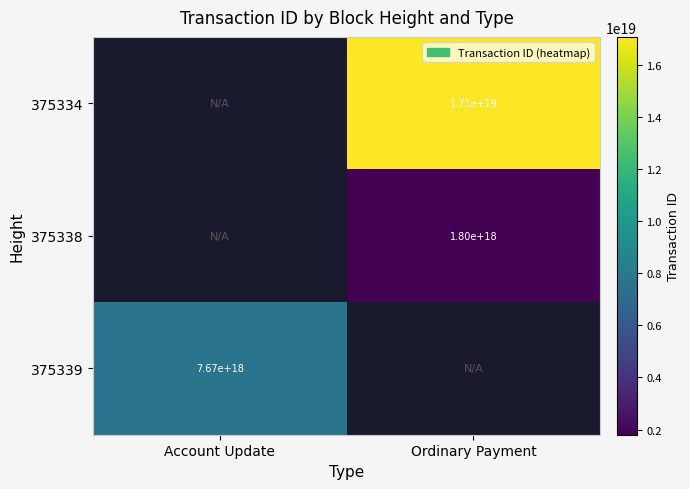

The value of 375339 at Account Update is 7670000000000000000. True or false?

True